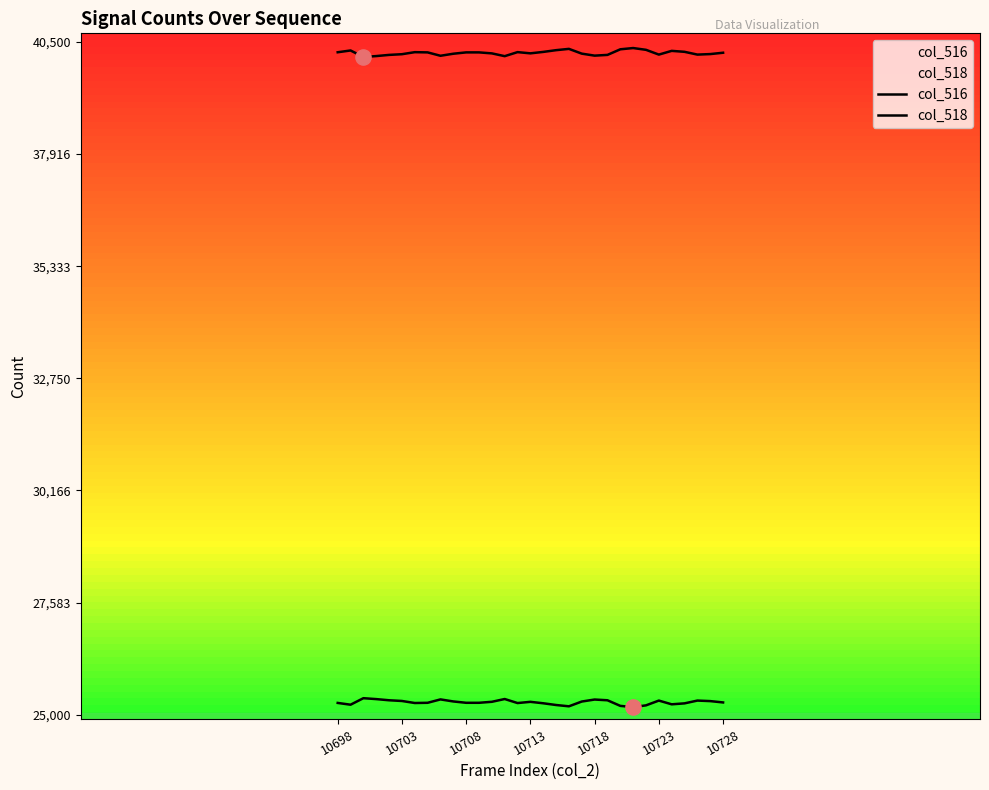

Which series has the largest total across all categories?

col_518